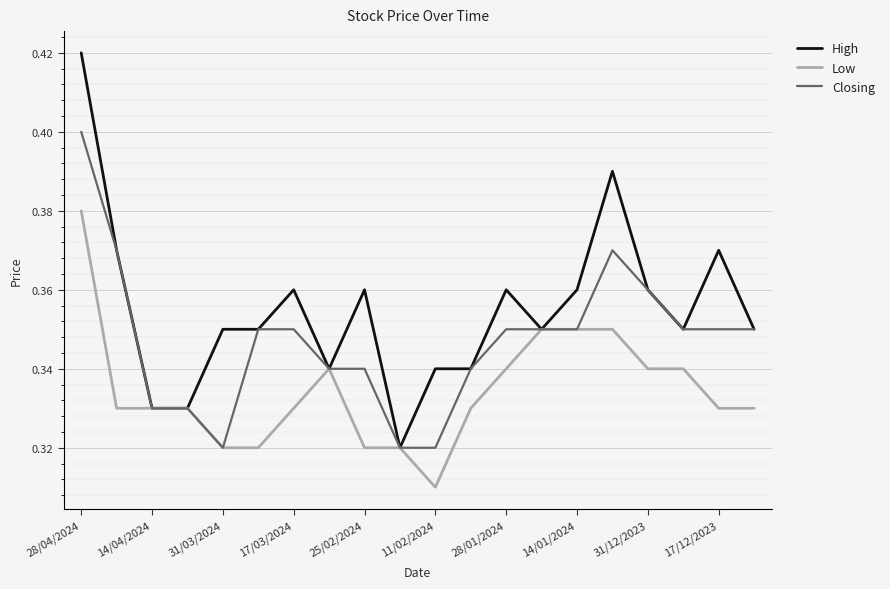

Which series has the largest range (max minus min)?

High